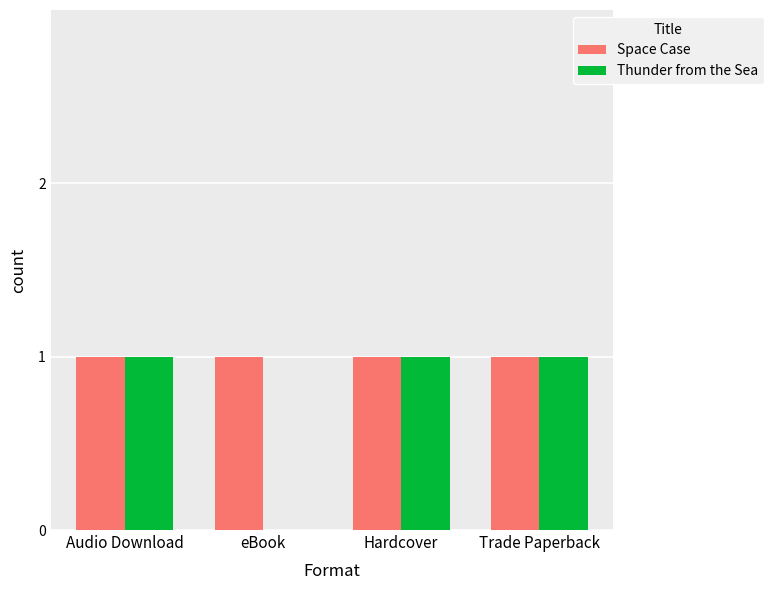

Reading left to right, what are all the values shown in this chart?

Space Case: Audio Download=1	eBook=1	Hardcover=1	Trade Paperback=1
Thunder from the Sea: Audio Download=1	eBook=0	Hardcover=1	Trade Paperback=1